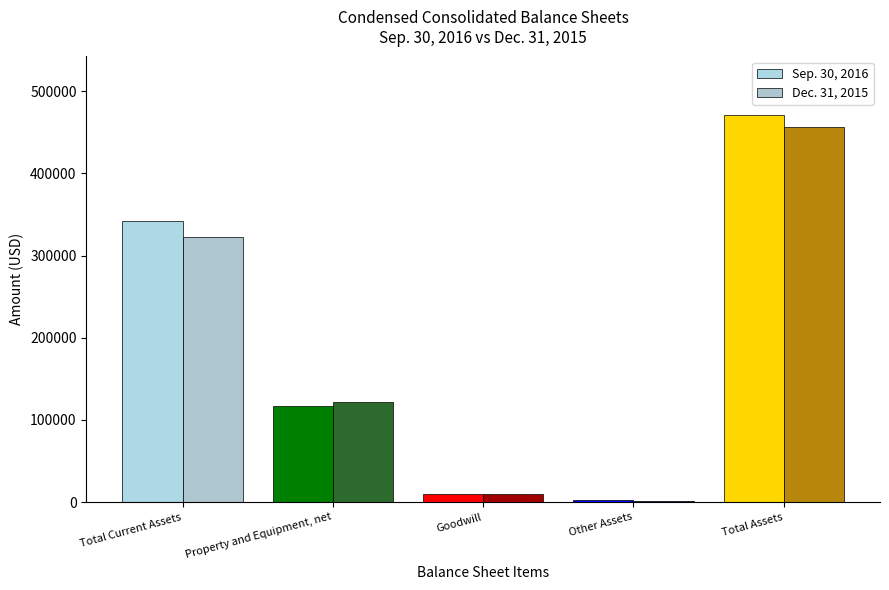

List the series in order of their peak value, lowest first.

Dec. 31, 2015, Sep. 30, 2016